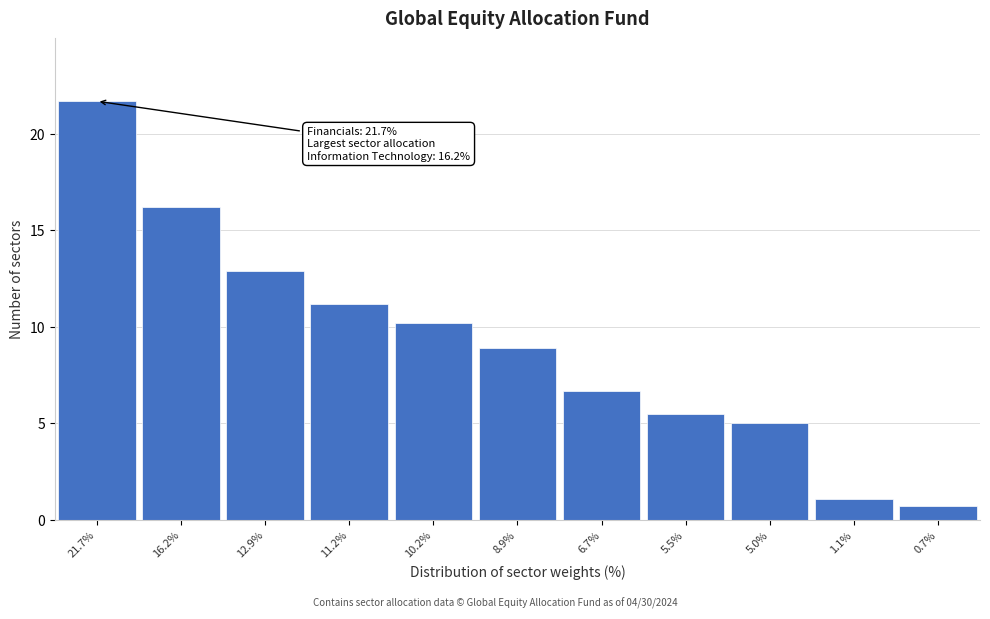

Reading left to right, what are all the values shown in this chart?

21.7%=21.7	16.2%=16.2	12.9%=12.9	11.2%=11.2	10.2%=10.2	8.9%=8.9	6.7%=6.7	5.5%=5.5	5.0%=5.0	1.1%=1.1	0.7%=0.7